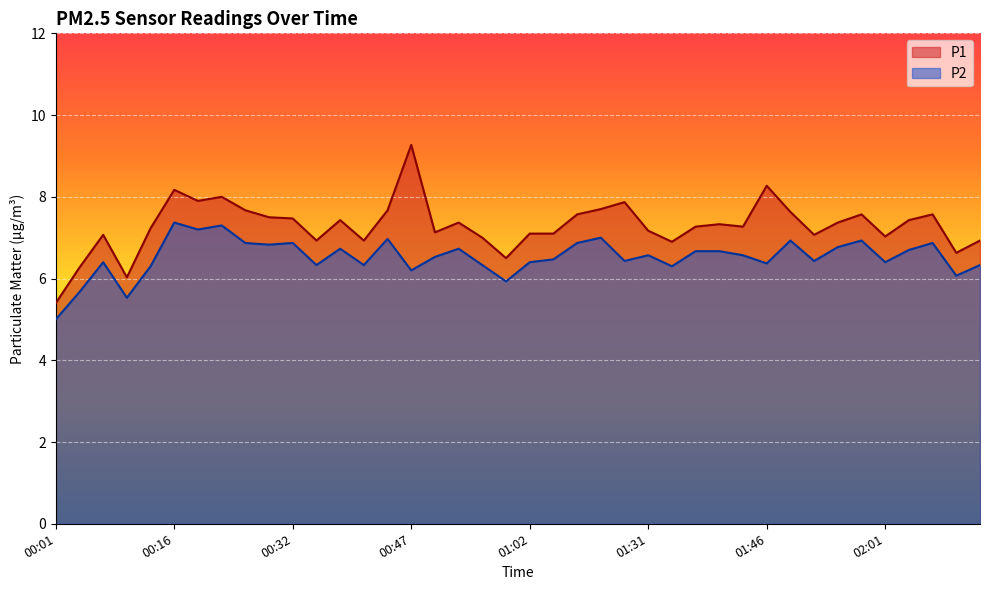

At which category does P2 reach its first local peak?

00:07